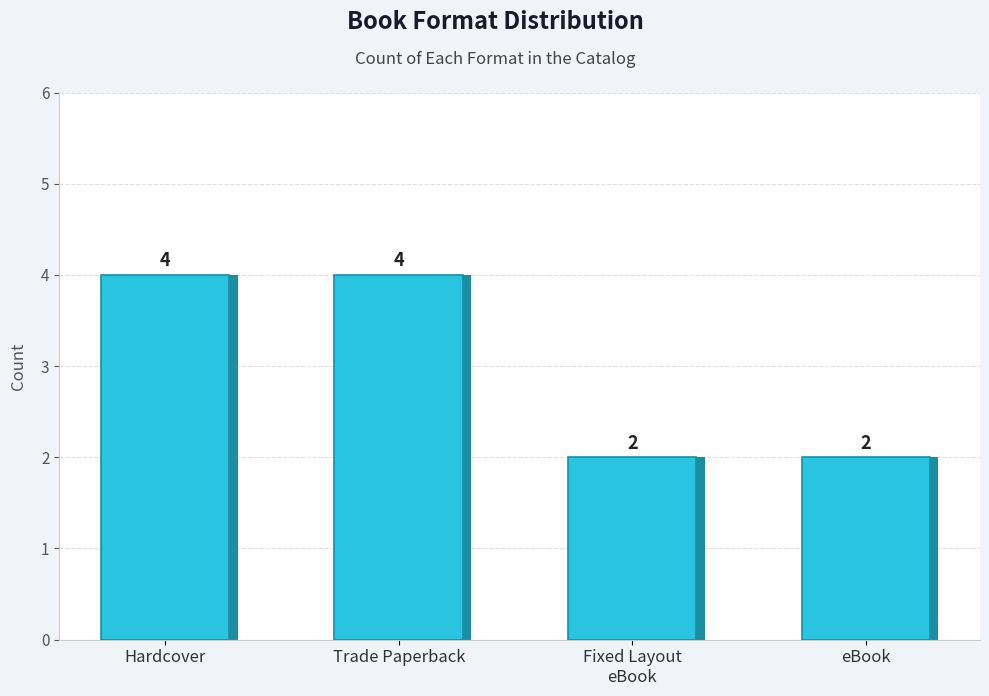

Reading left to right, list all the values displayed in this chart.

Hardcover=4	Trade Paperback=4	Fixed Layout
eBook=2	eBook=2